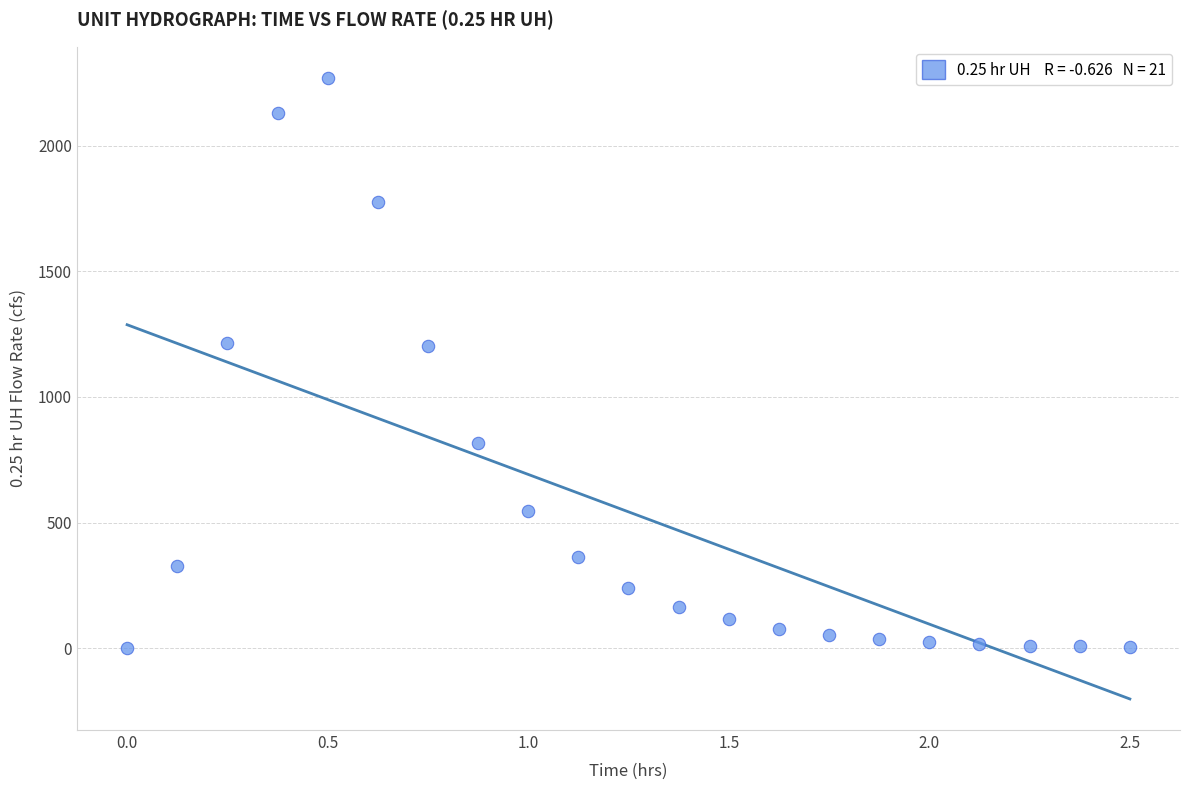

What is the range of X values (max minus min)?

2.5